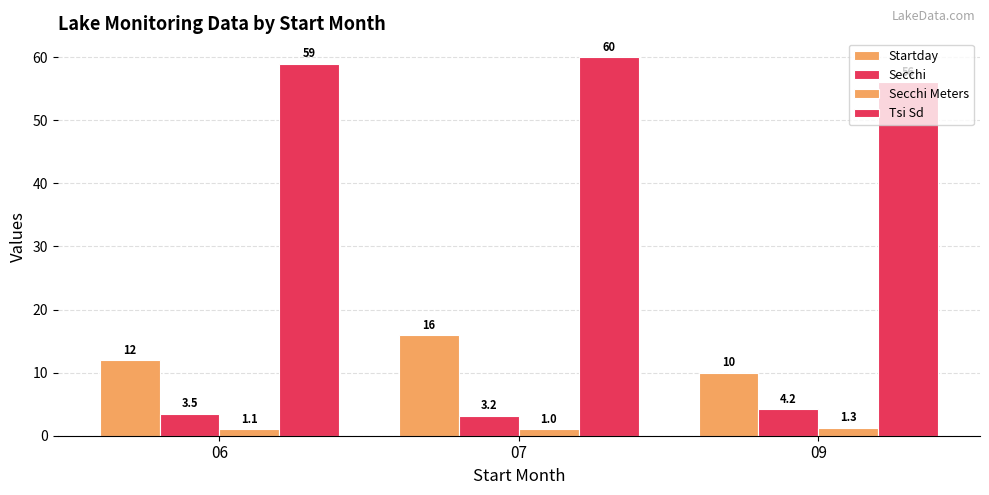

How many bars are there in each group?

4